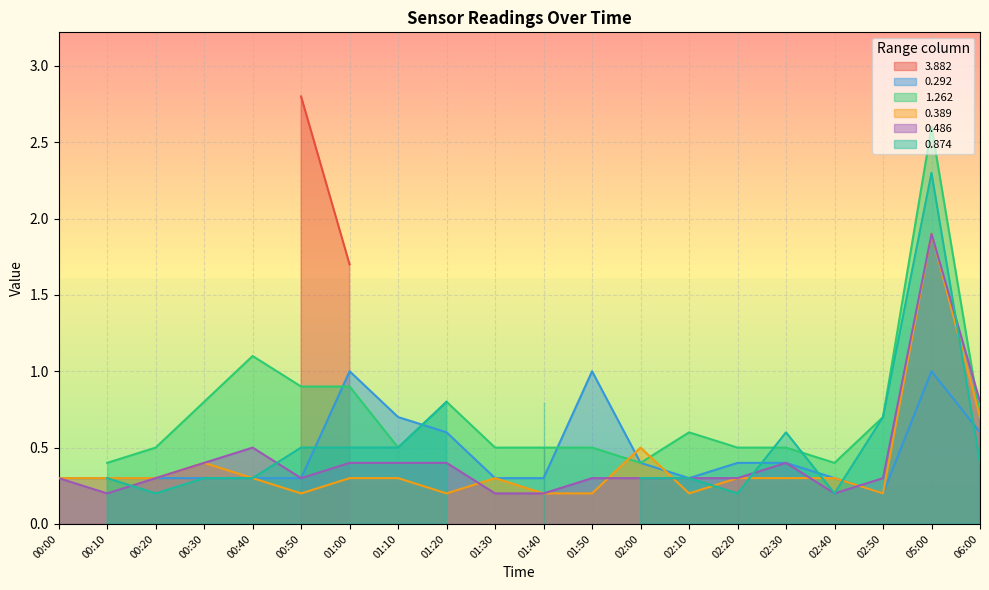

The value of 0.292 at 01:10 is 0.7. True or false?

True